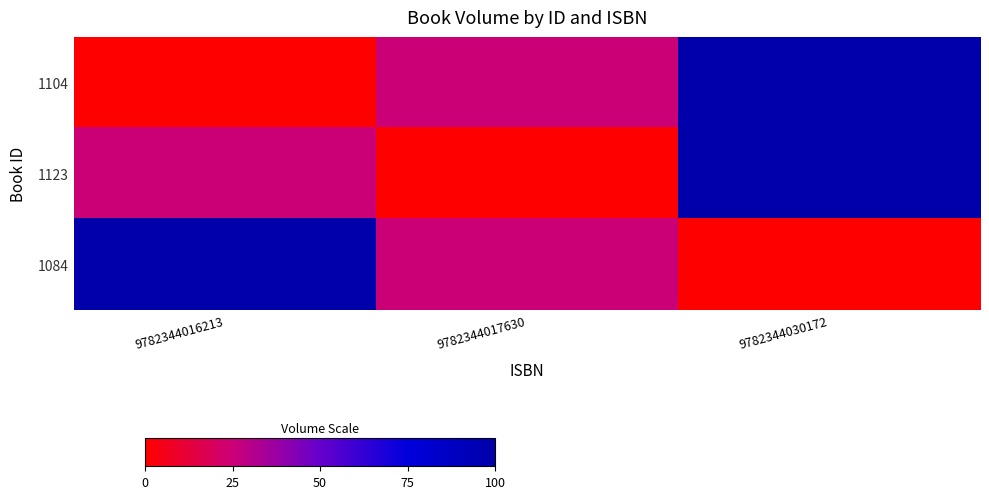

Reading left to right, extract all data points from this chart.

1104: 9782344016213=0	9782344017630=25	9782344030172=100
1123: 9782344016213=25	9782344017630=0	9782344030172=100
1084: 9782344016213=100	9782344017630=25	9782344030172=0